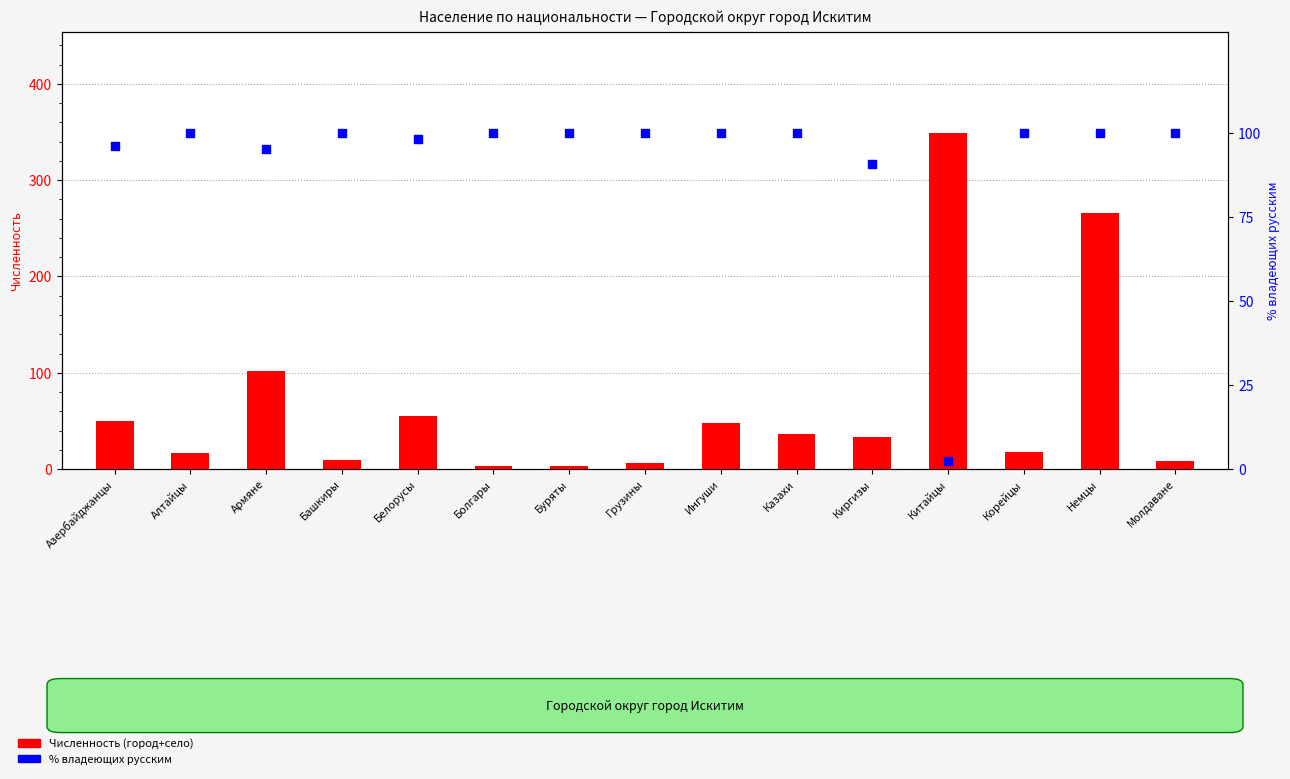

At which category is the sum across all series the highest?

Немцы